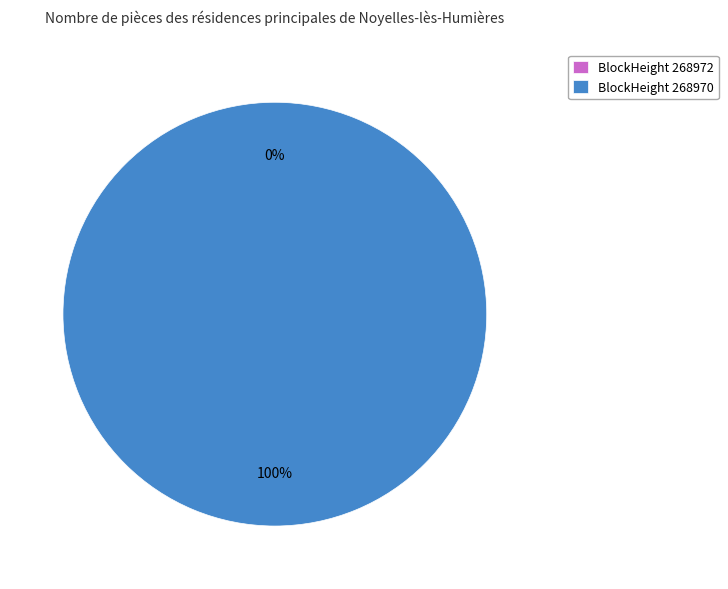

Rank the categories by value from highest to lowest.

268970, 268972